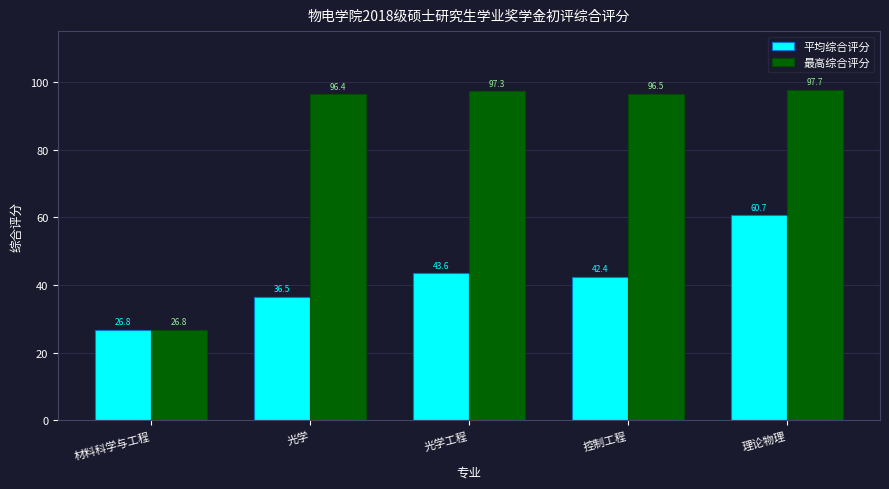

What is the minimum value for 最高综合评分?

26.8